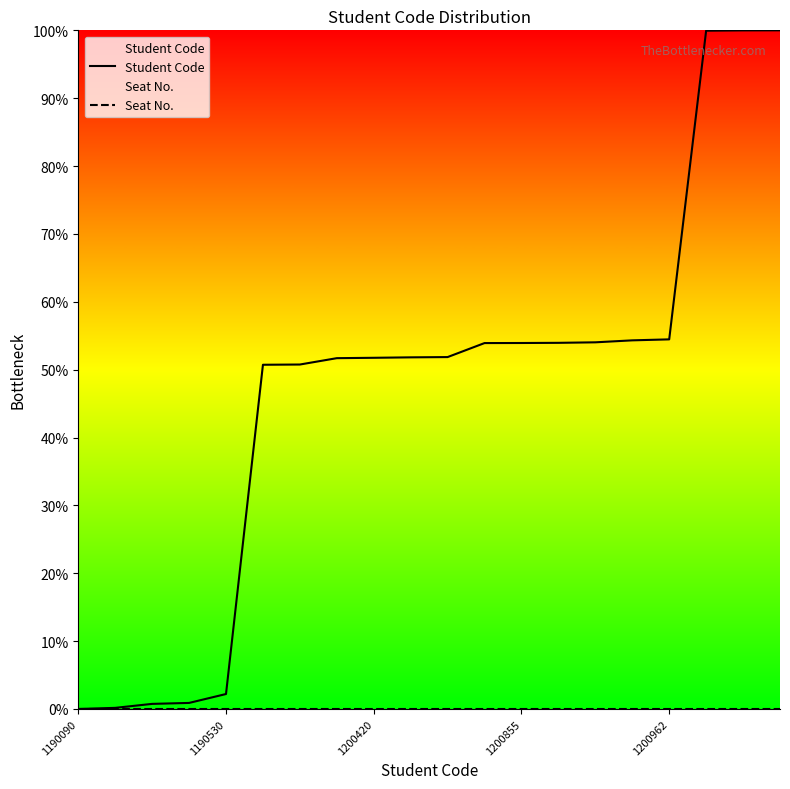

Is this an area chart (filled region under the line)?

No